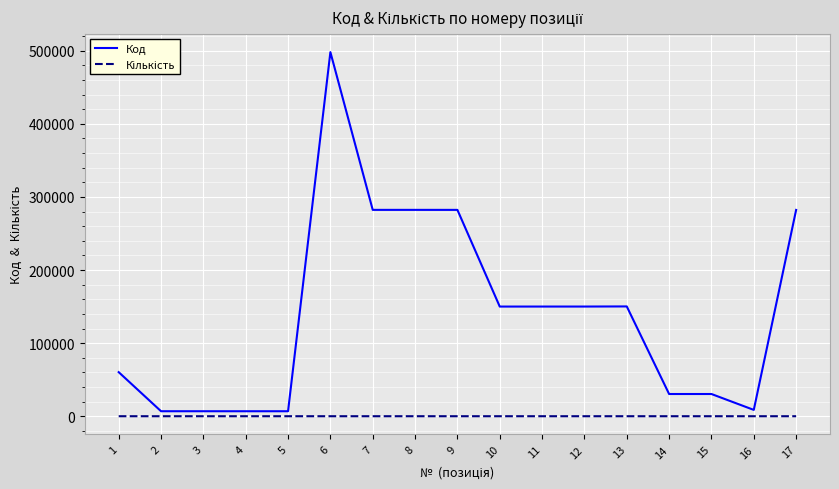

Between 3 and 10, which series saw the biggest shift?

Код